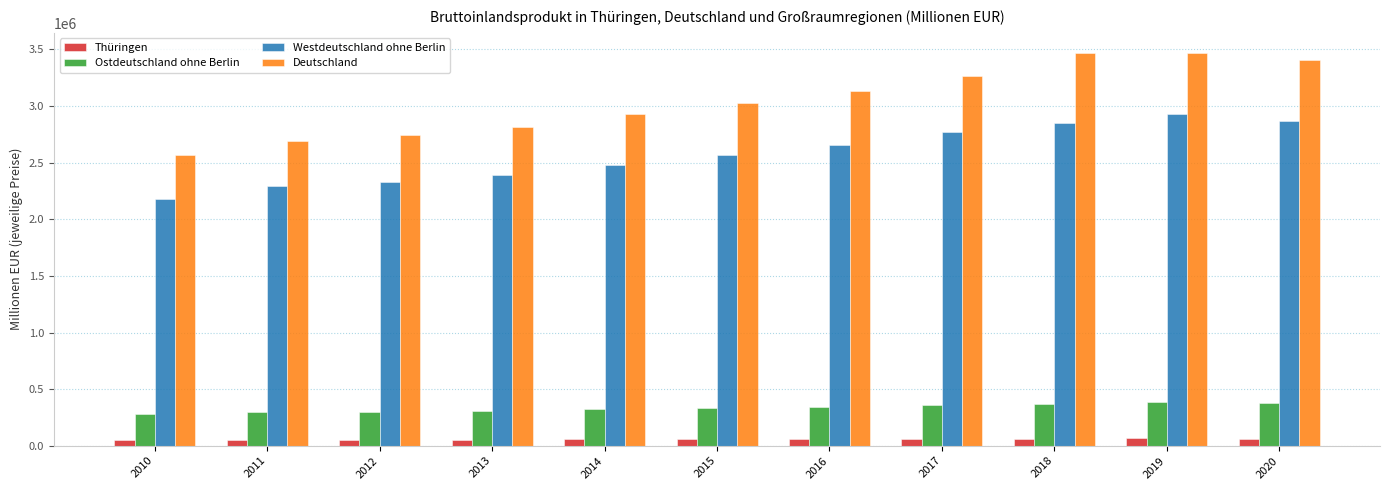

Which series has the largest total across all categories?

Deutschland